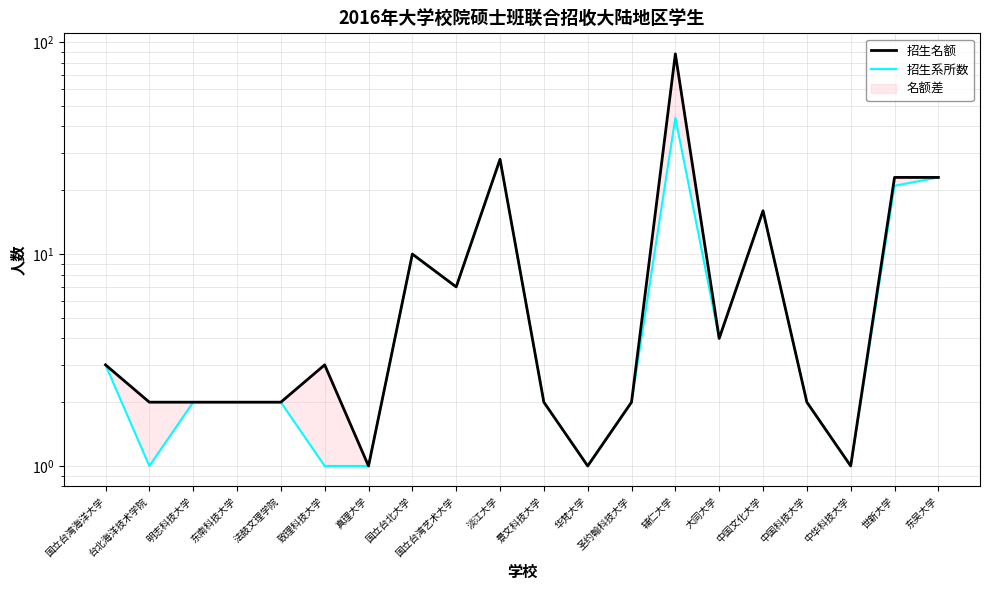

Where does the 招生系所数 series first go above 2?

国立台湾海洋大学